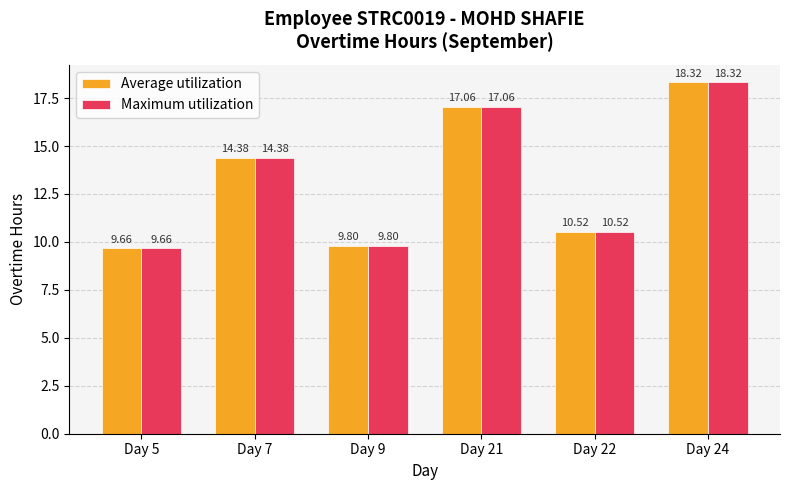

At which label does Maximum utilization reach its minimum?

Day 5